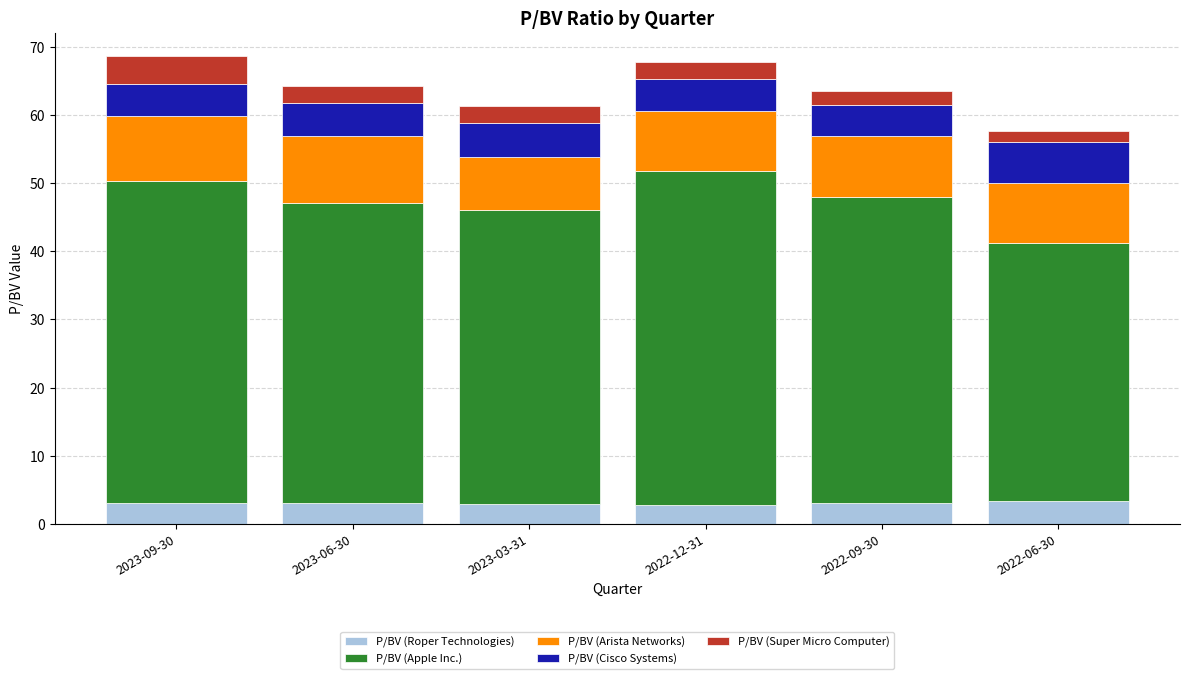

What is the total value across all series at 2023-03-31?

61.3